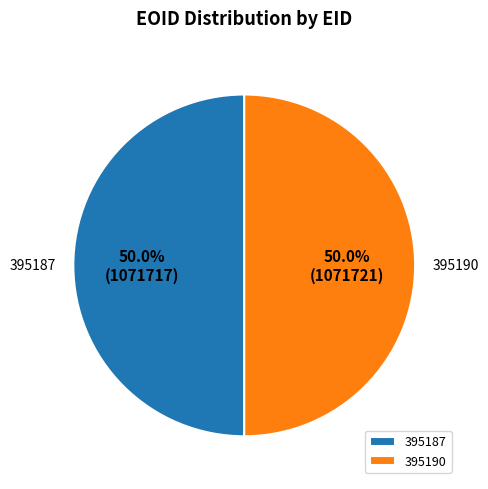

Is the sum of 395187 and 395190 greater than half?

Yes